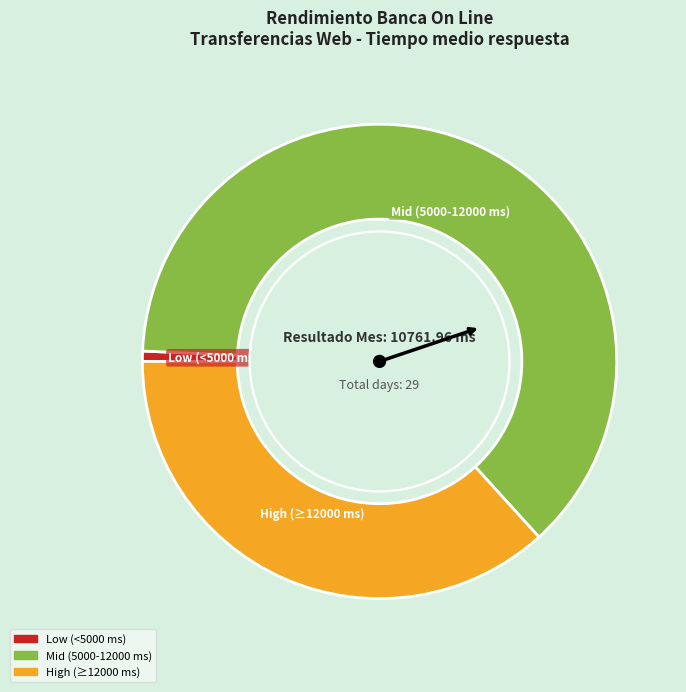

Is there a majority slice in this chart?

Yes